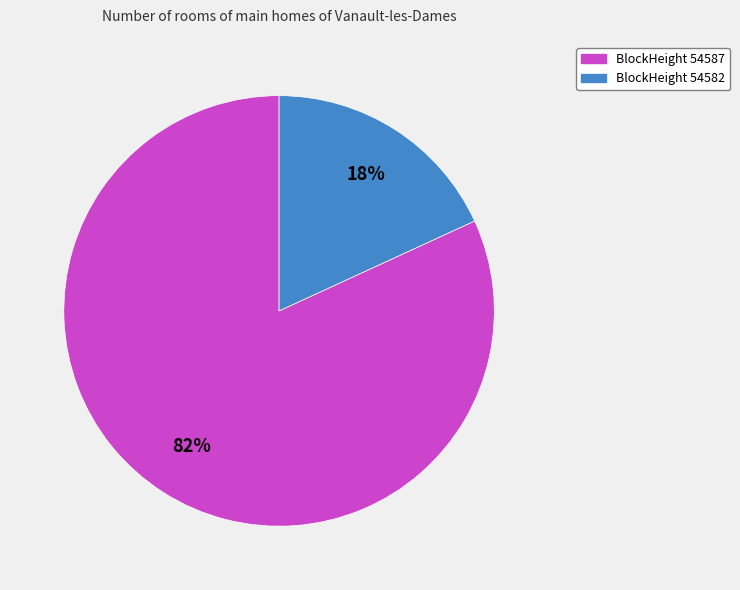

Does any single category account for the majority?

Yes